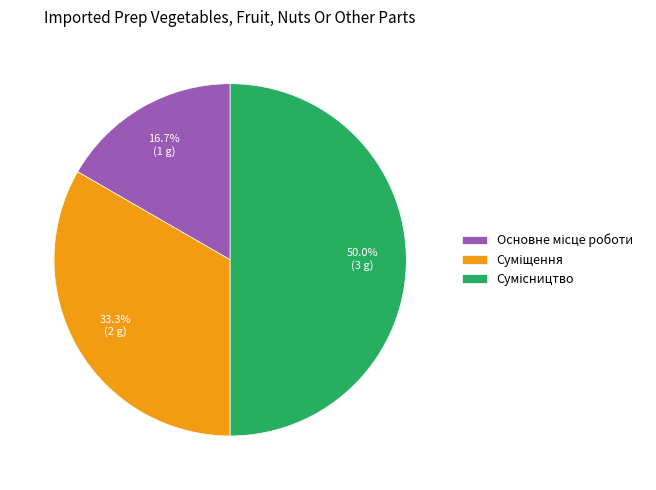

To the nearest percent, what is the average slice percentage?

33%